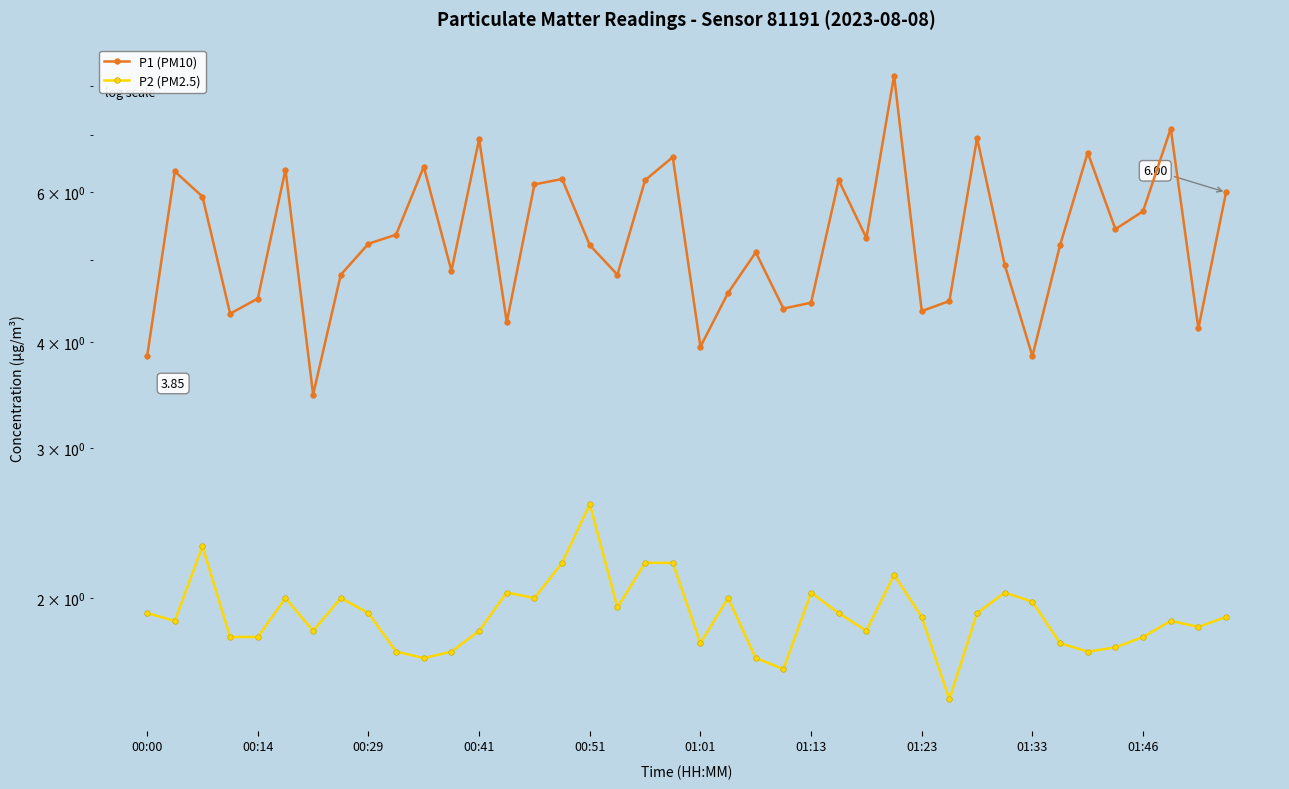

True or false: P2 (PM2.5) and P1 (PM10) intersect in this chart.

False